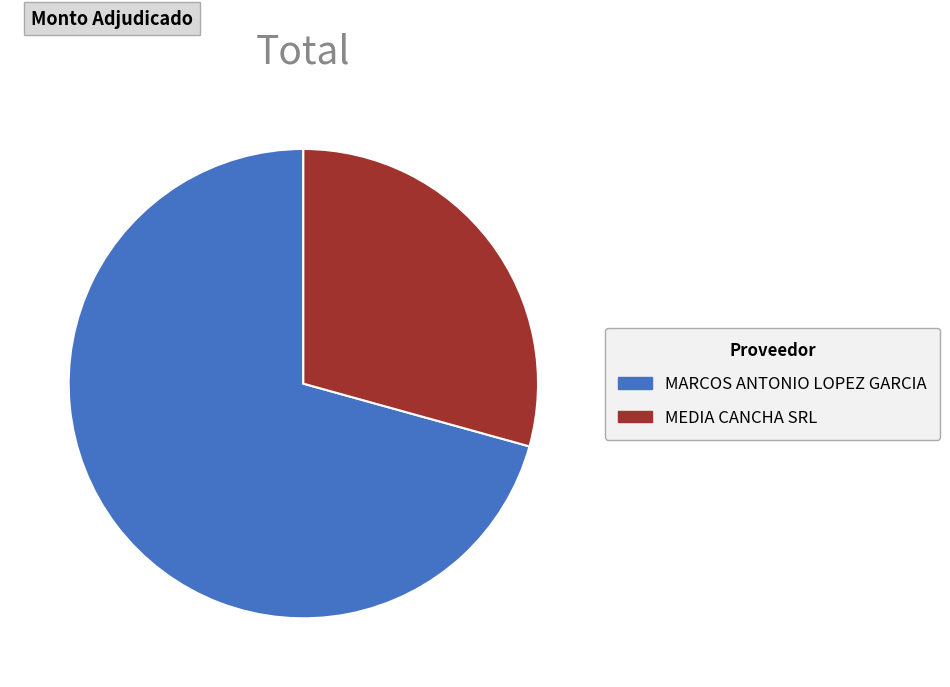

Which category has the biggest portion of the pie?

MARCOS ANTONIO LOPEZ GARCIA